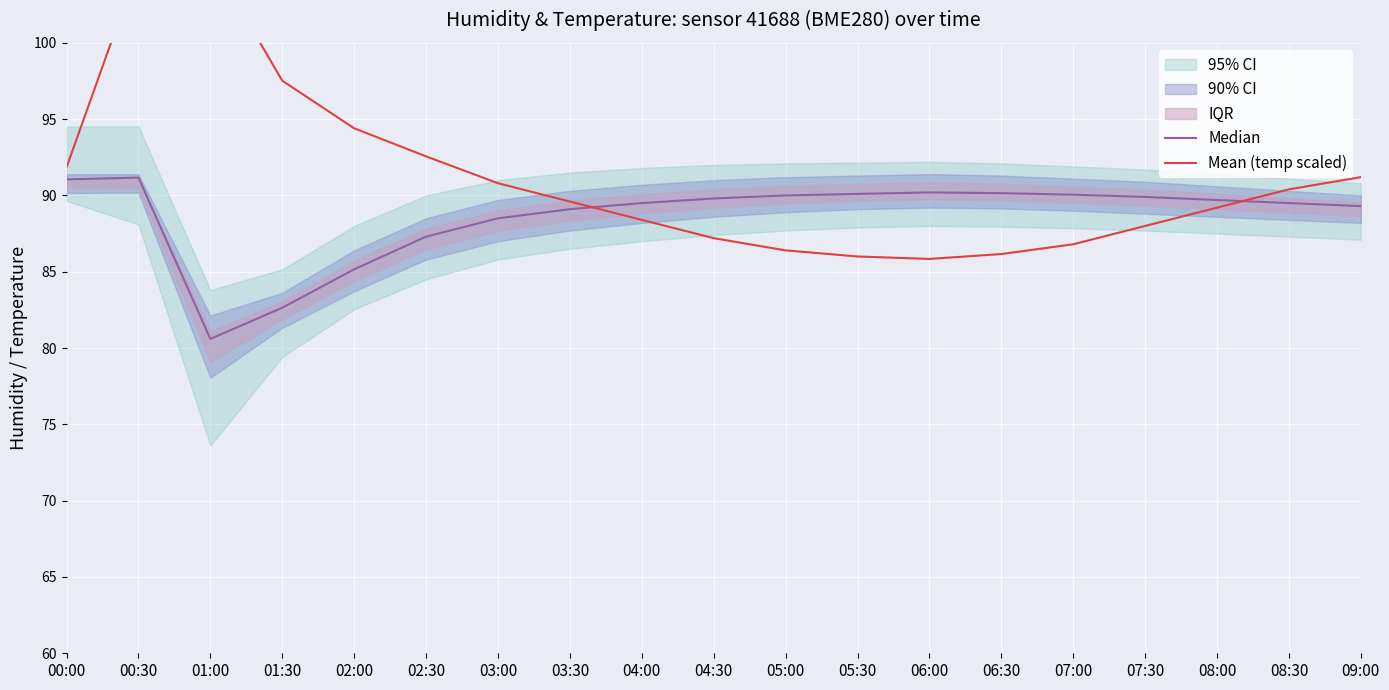

What is the difference between the maximum and minimum values in the Median series?

10.6